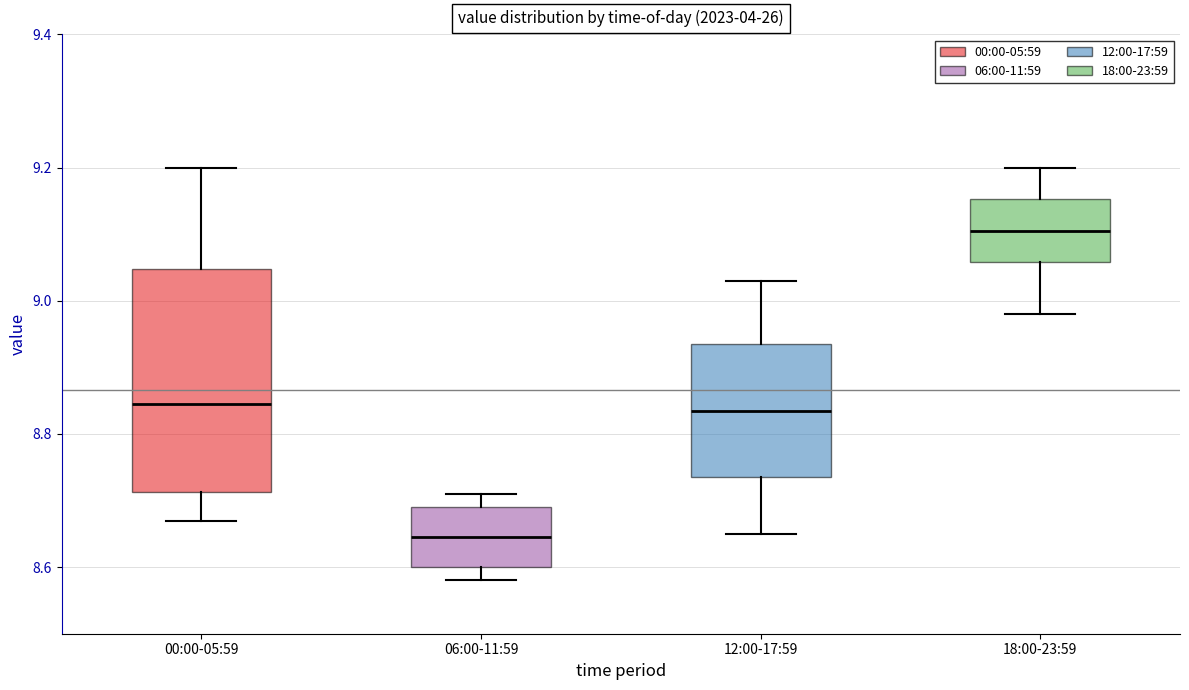

Which box is the tallest, from its lower edge to its upper edge?

00:00-05:59